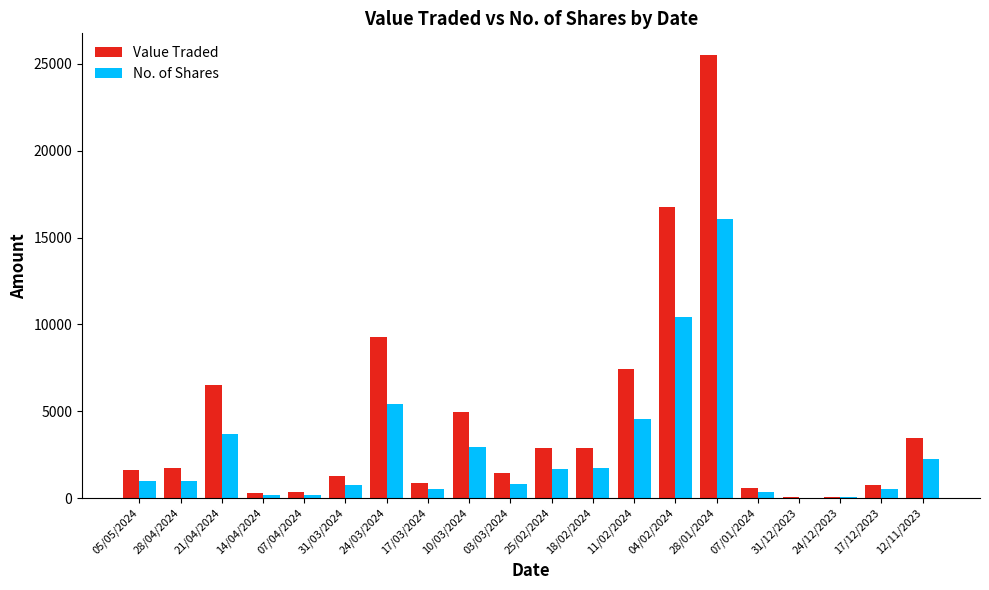

What is the average value of the Value Traded series?

4431